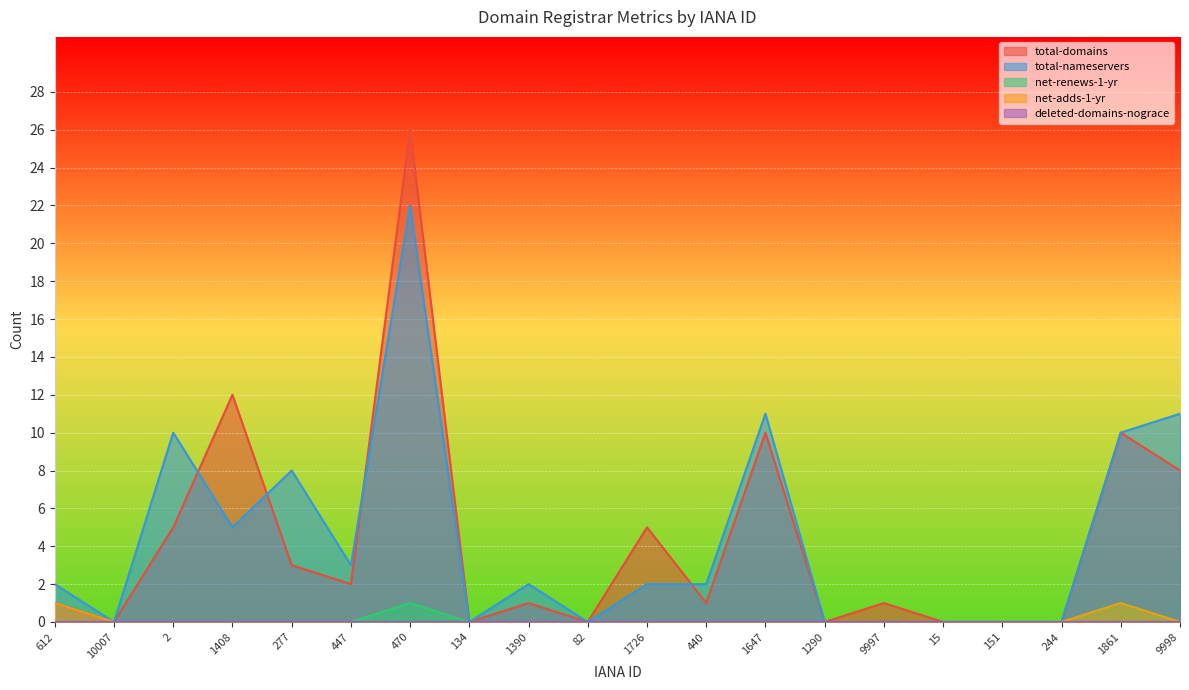

True or false: total-domains and total-nameservers cross at least once.

True